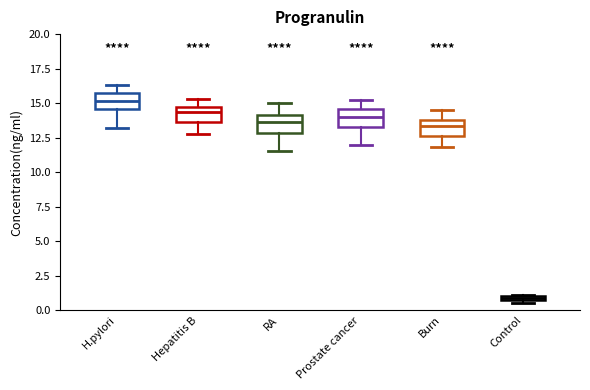

Where is the upper edge of the box for Hepatitis B on the y-axis? The values are not printed on the chart, so give them approximately, as read against the axis.

15.0